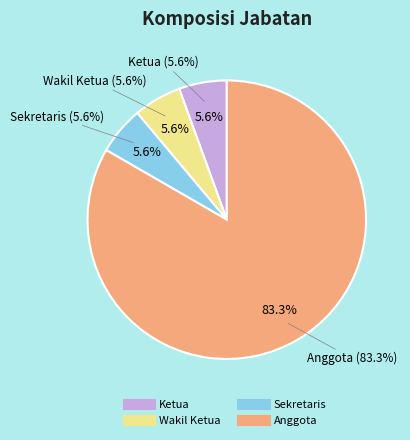

Approximately how many times larger is the value at Sekretaris compared to Wakil Ketua?

1.0